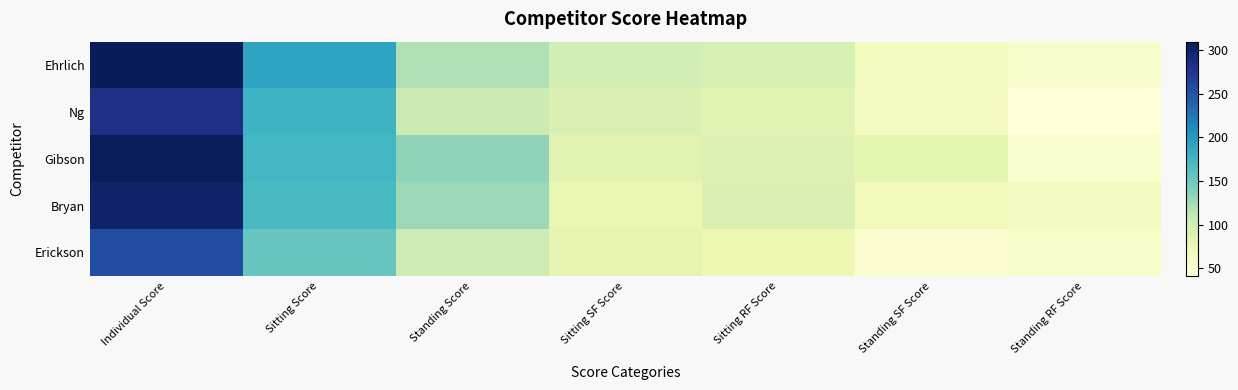

List the series in order of their peak value, lowest first.

Erickson, Ng, Bryan, Gibson, Ehrlich